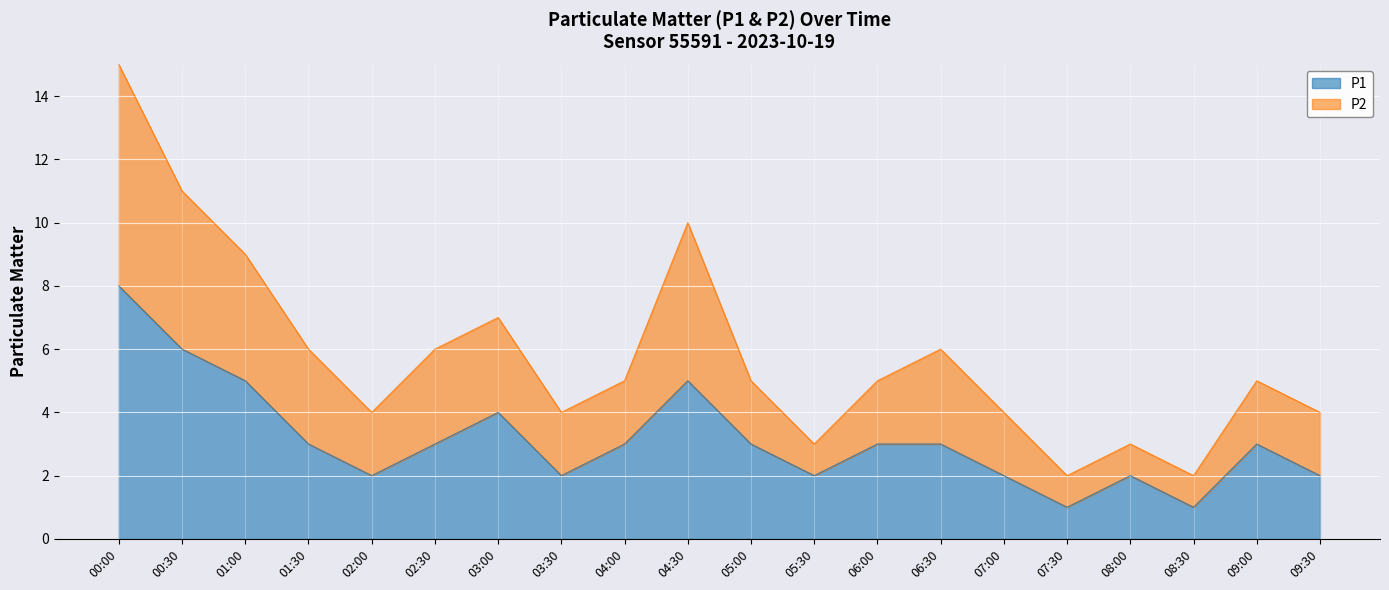

Reading left to right, what are all the values shown in this chart?

P1: 00:00=8	00:30=6	01:00=5	01:30=3	02:00=2	02:30=3	03:00=4	03:30=2	04:00=3	04:30=5	05:00=3	05:30=2	06:00=3	06:30=3	07:00=2	07:30=1	08:00=2	08:30=1	09:00=3	09:30=2
P2: 00:00=15	00:30=11	01:00=9	01:30=6	02:00=4	02:30=6	03:00=7	03:30=4	04:00=5	04:30=10	05:00=5	05:30=3	06:00=5	06:30=6	07:00=4	07:30=2	08:00=3	08:30=2	09:00=5	09:30=4